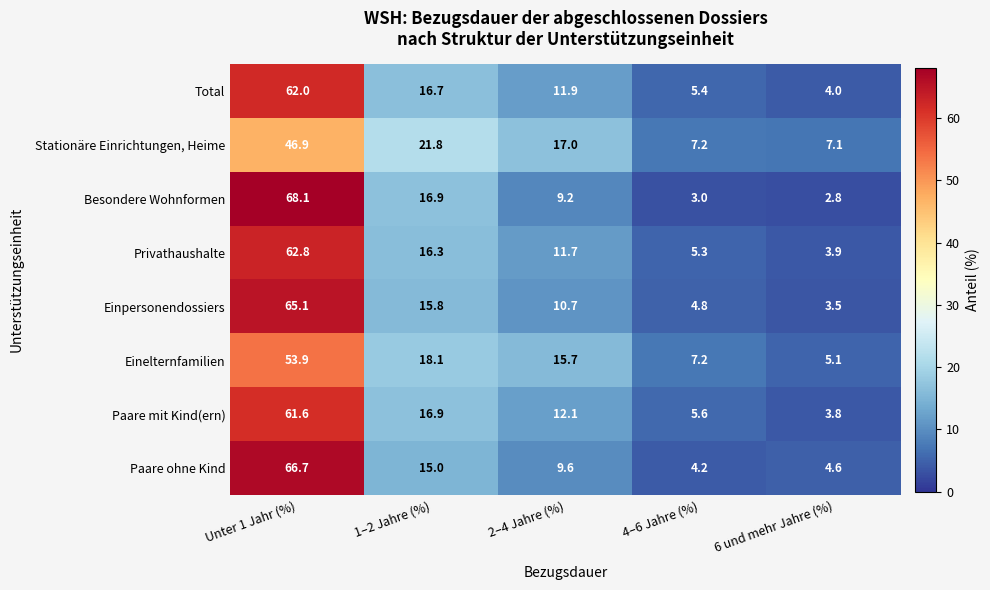

Which category has the lowest value across all series?

6 und mehr Jahre (%)